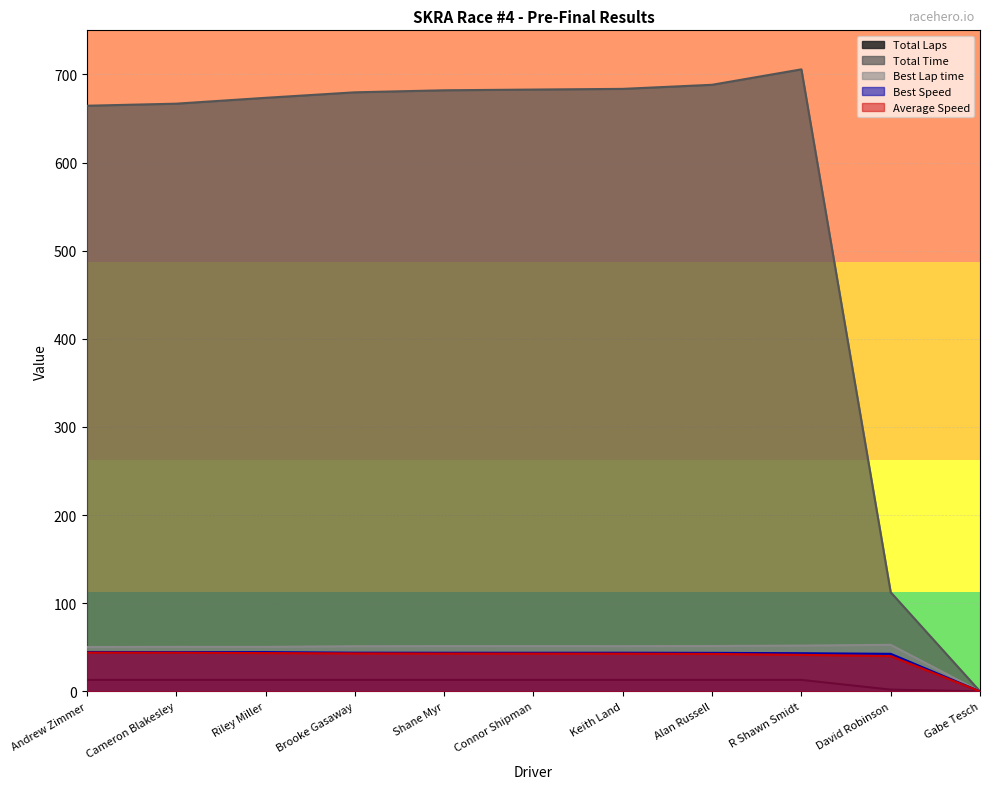

What are all the series names shown in the legend?

Total Laps, Total Time, Best Lap time, Best Speed, Average Speed